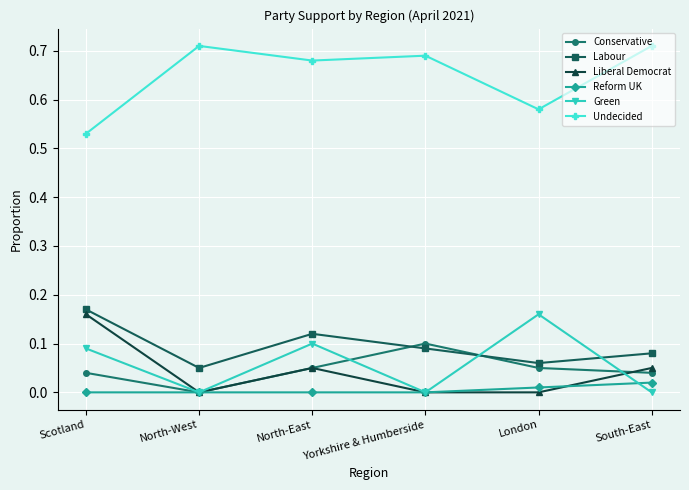

What are all the series names shown in the legend?

Conservative, Labour, Liberal Democrat, Reform UK, Green, Undecided